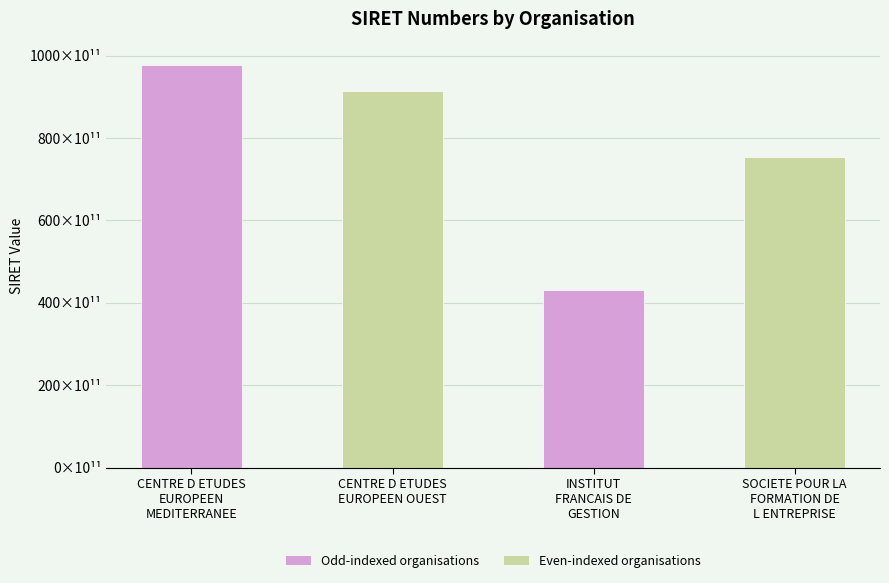

Reading right to left, list all the values displayed in this chart.

SOCIETE POUR LA
FORMATION DE
L ENTREPRISE=75315914400017	INSTITUT
FRANCAIS DE
GESTION=43219776200185	CENTRE D ETUDES
EUROPEEN OUEST=91487009200014	CENTRE D ETUDES
EUROPEEN
MEDITERRANEE=97855127300011